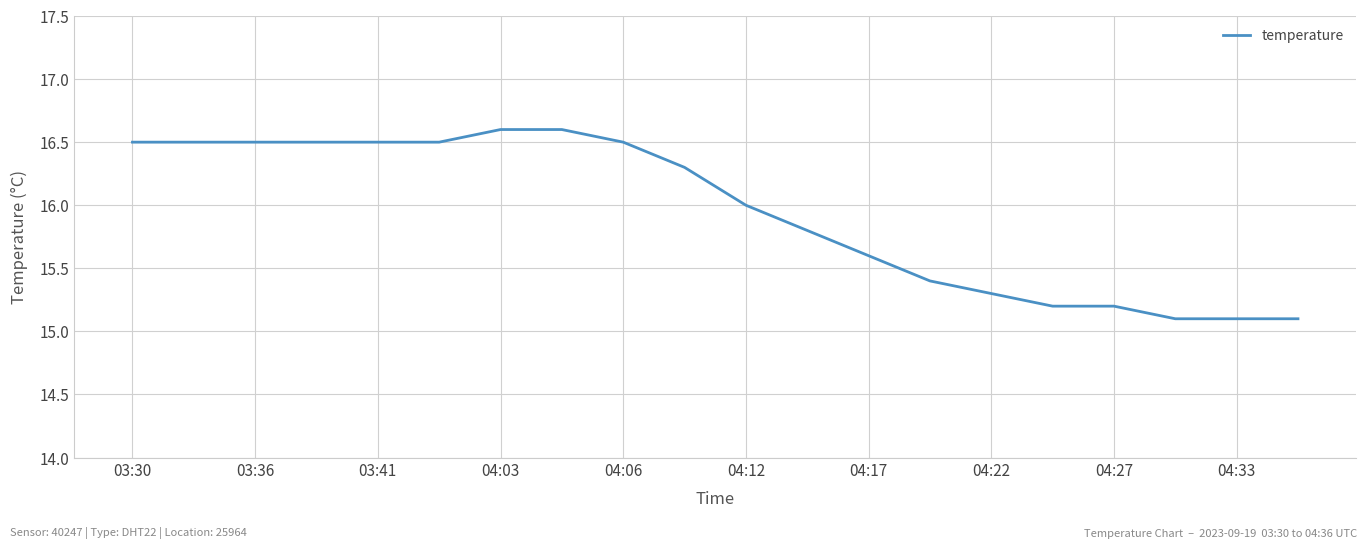

How many categories are shown in the chart?

20